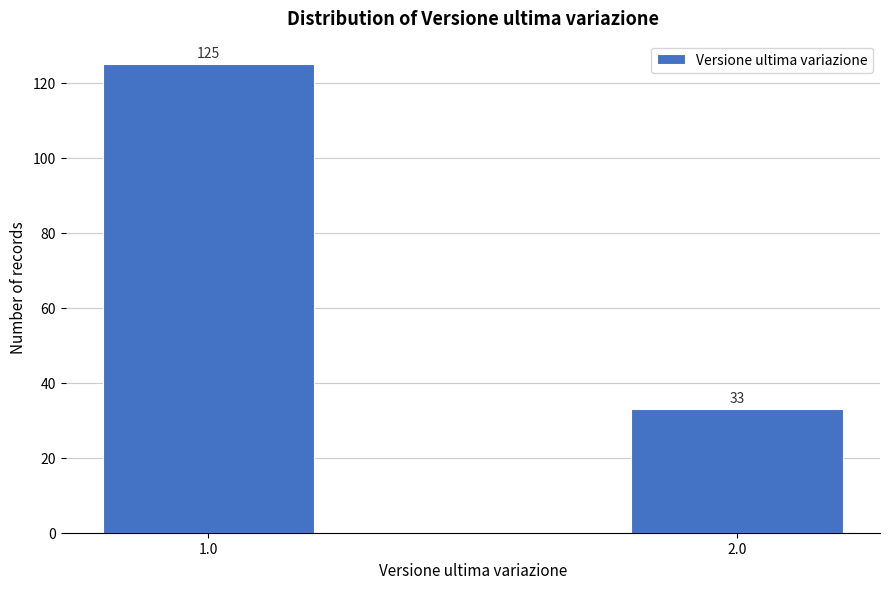

Reading left to right, transcribe all the data shown in this chart.

1.0=125	2.0=33